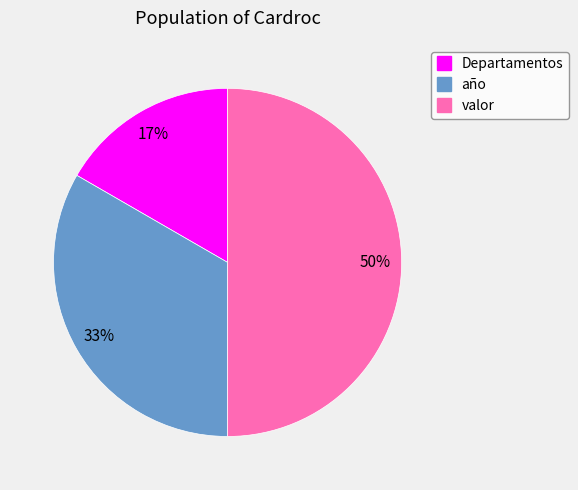

Rank the categories by value from highest to lowest.

valor, año, Departamentos